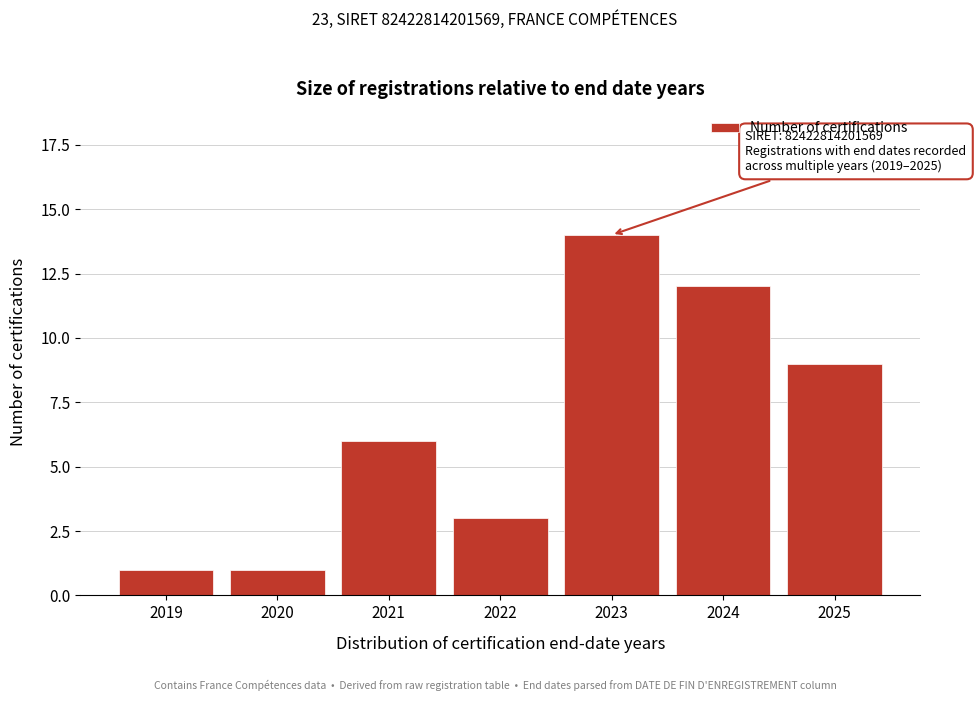

Reading left to right, list all the values displayed in this chart.

2019=1	2020=1	2021=6	2022=3	2023=14	2024=12	2025=9